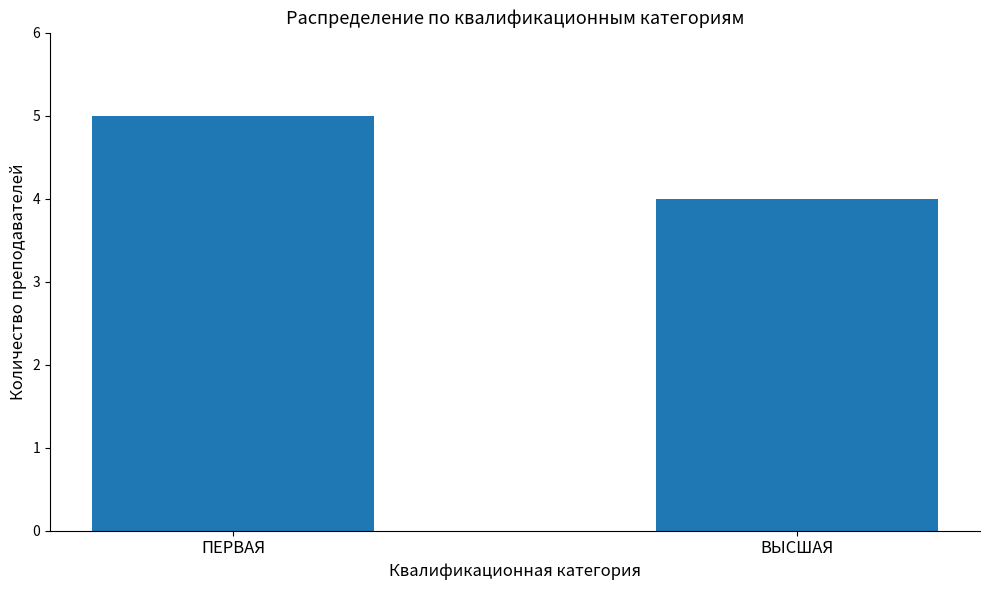

The value at ПЕРВАЯ is 5. True or false?

True